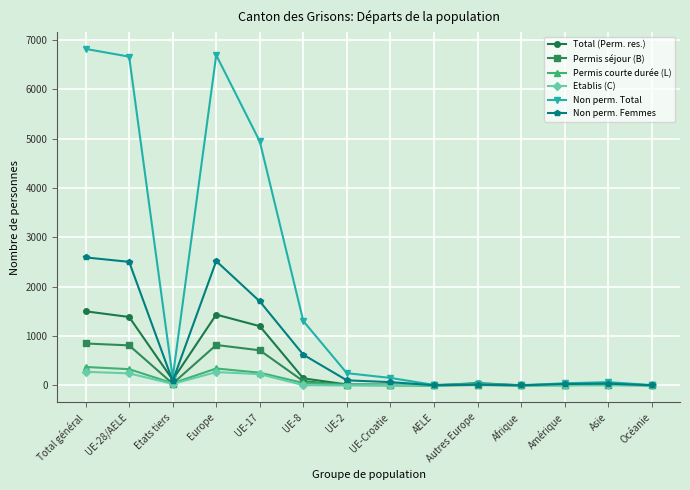

Does the chart display data point markers on the line(s)?

Yes